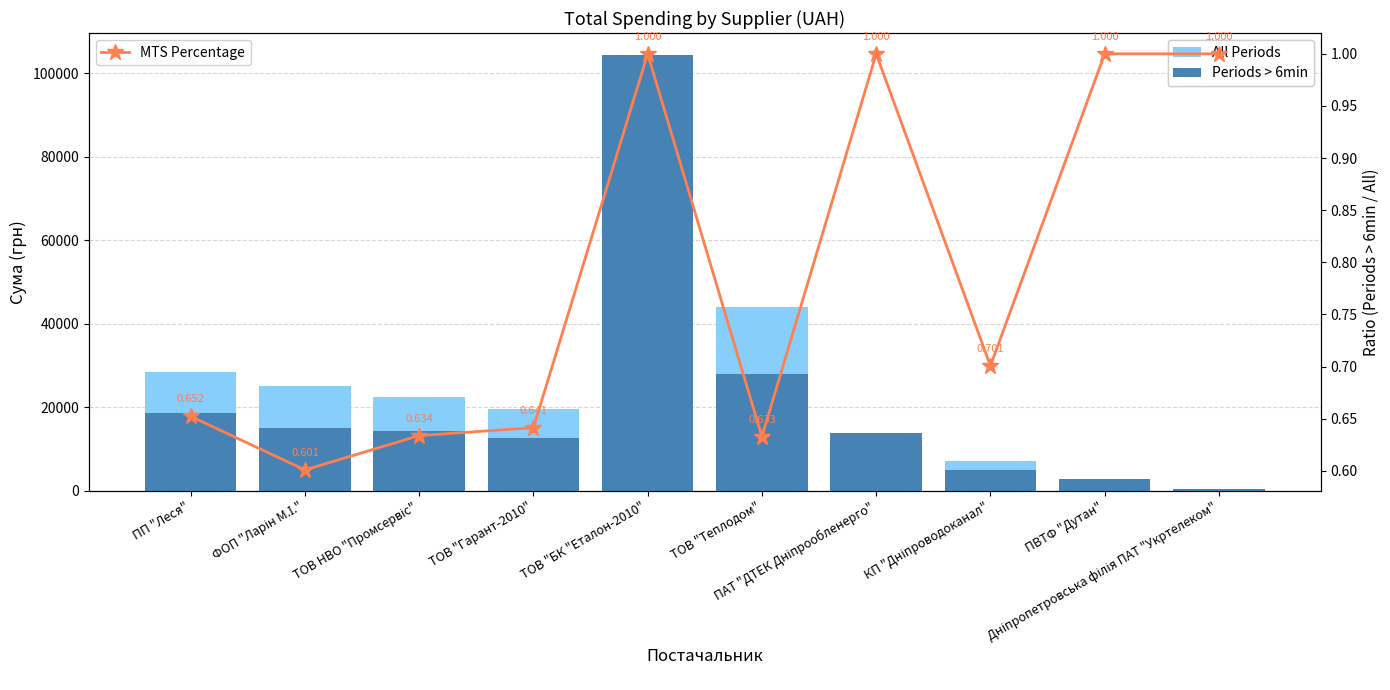

Does the chart contain any negative values?

No